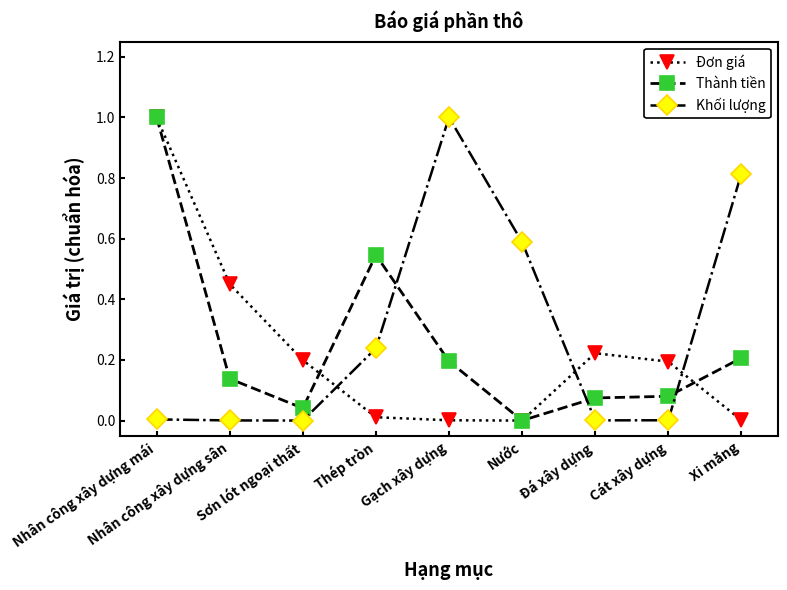

Which series changed the most between Nhân công xây dựng sân and Đá xây dựng?

Đơn giá